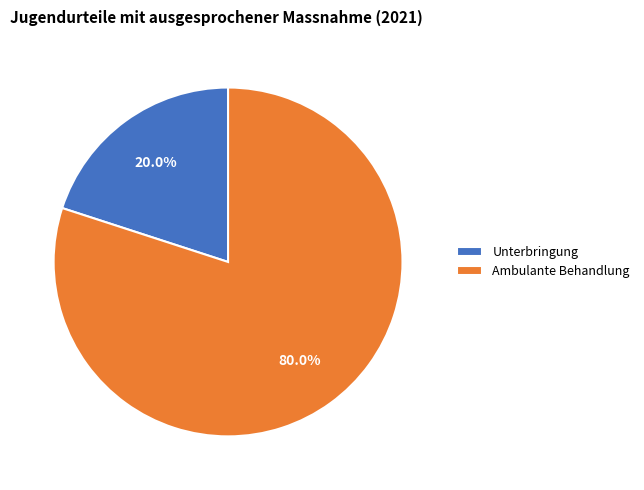

Rank the categories by value from lowest to highest.

Unterbringung, Ambulante Behandlung